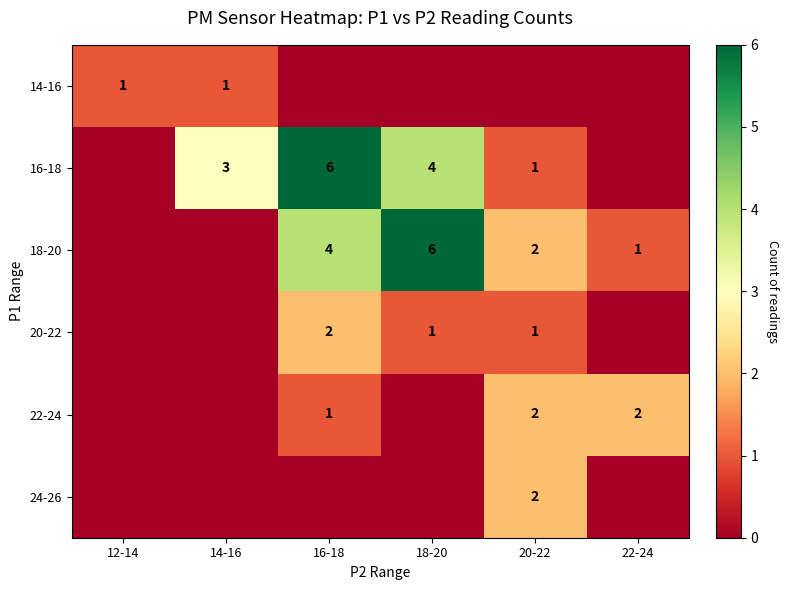

Is it true that 18-20 equals 4 at 18-20?

False